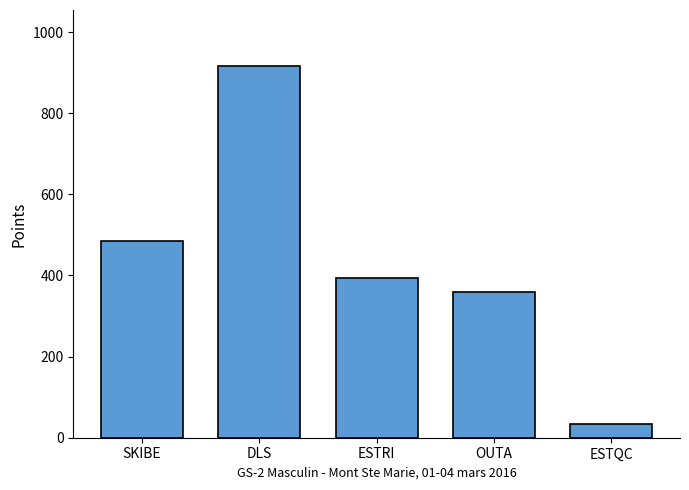

How many values are below 394?

2